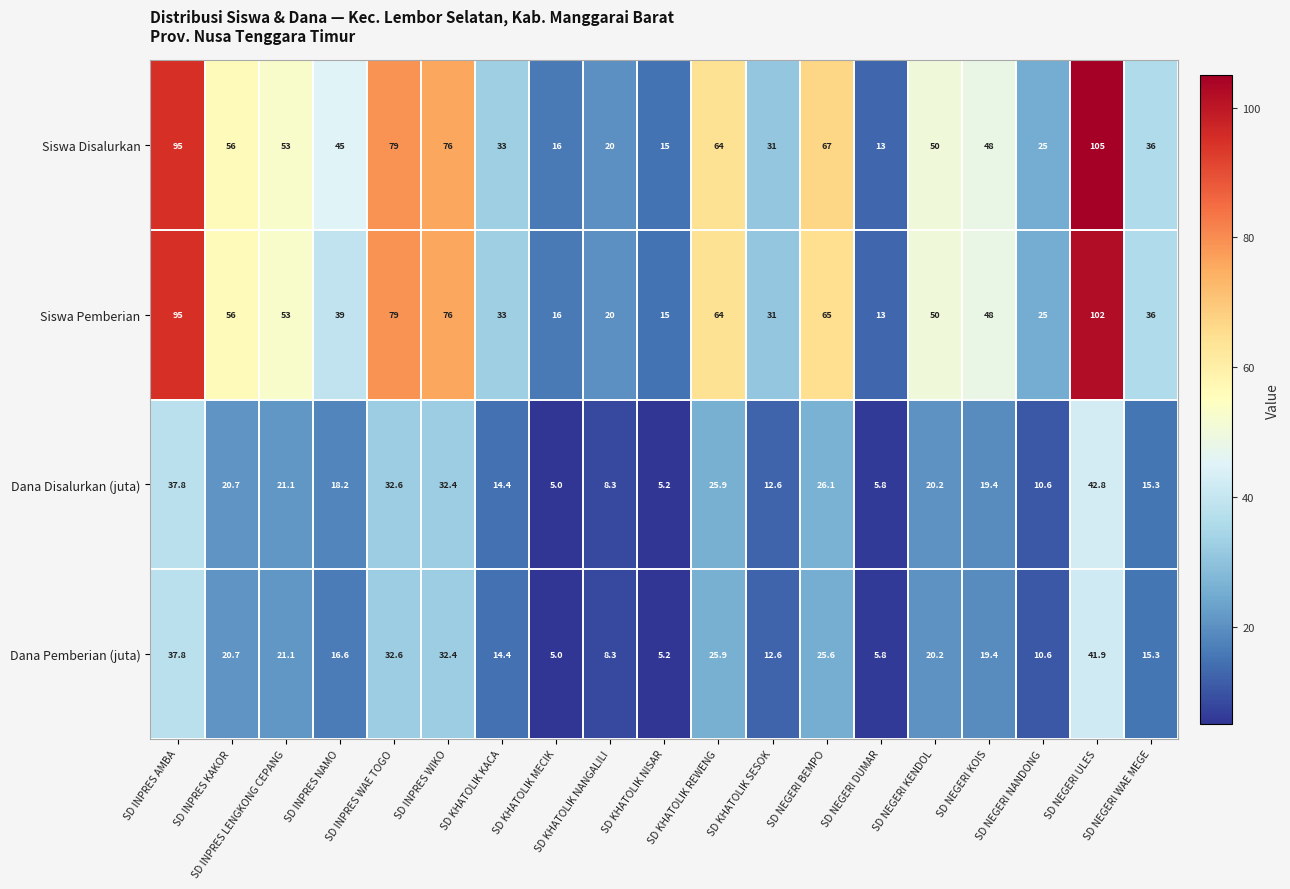

Is it true that Siswa Disalurkan equals 64.0 at SD KHATOLIK REWENG?

True